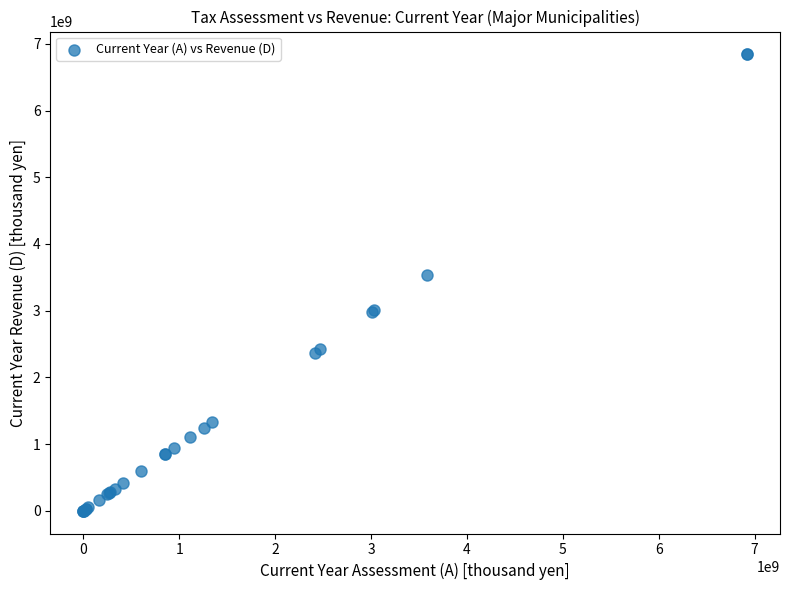

What Y value in the scatter plot is closest to 3421694339?

3527681142